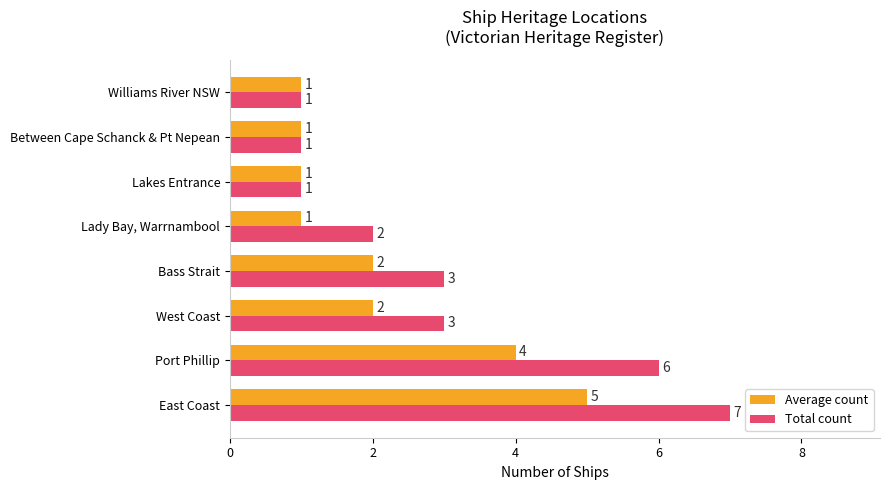

List the series in order of their overall mean, lowest first.

Average count, Total count